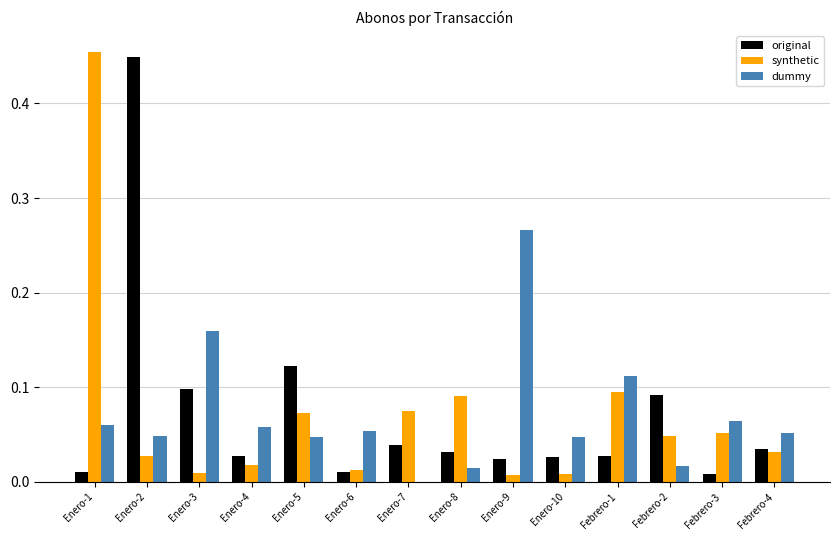

True or false: dummy has a value of 0.1 at Enero-5.

False